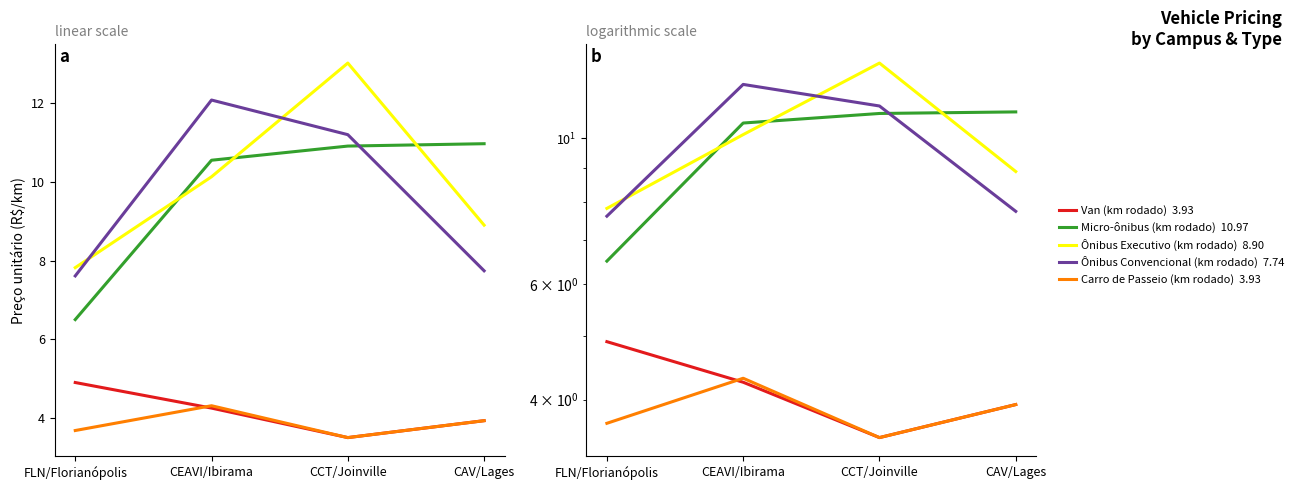

The Carro de Passeio (km rodado) series shows 4.7 at CCT/Joinville. True or false?

False